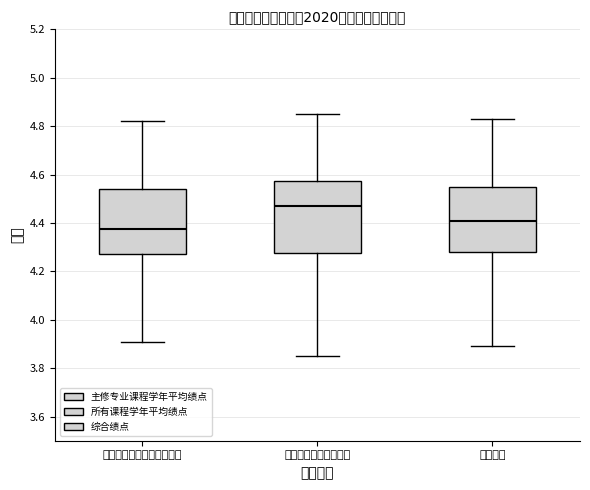

Reading left to right, transcribe this box plot: for each box, give where its median line is, the range the box spans, and where its two whiskers end, as read against the y-axis. The values are not printed on the chart, so give them approximately, as read against the axis.

主修专业课程学年平均绩点: median 4.38, box 4.28 to 4.54, whiskers 3.92 to 4.82
所有课程学年平均绩点: median 4.48, box 4.28 to 4.58, whiskers 3.86 to 4.86
综合绩点: median 4.40, box 4.28 to 4.56, whiskers 3.90 to 4.82